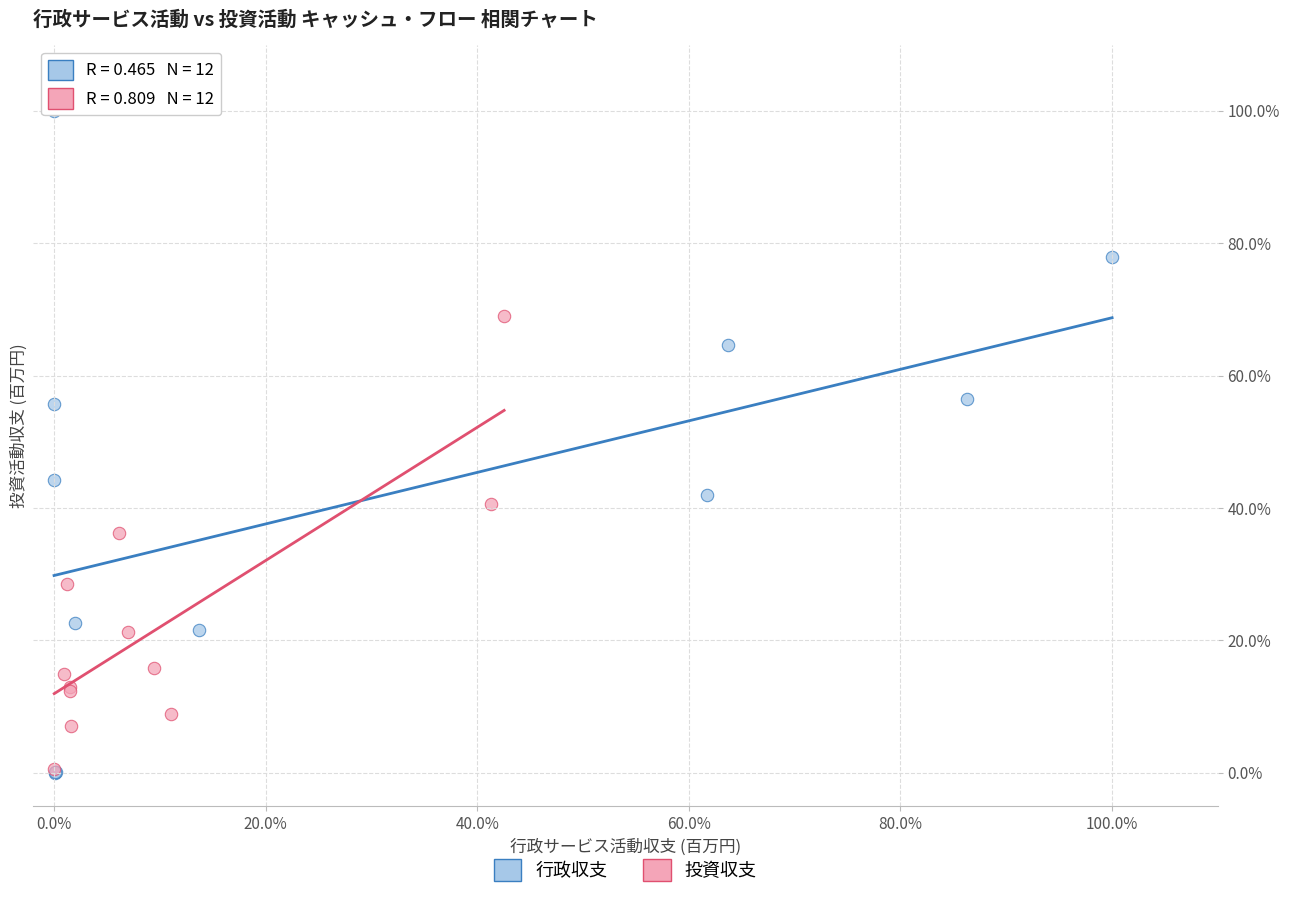

What are all the series names shown in the legend?

行政収支, 投資収支